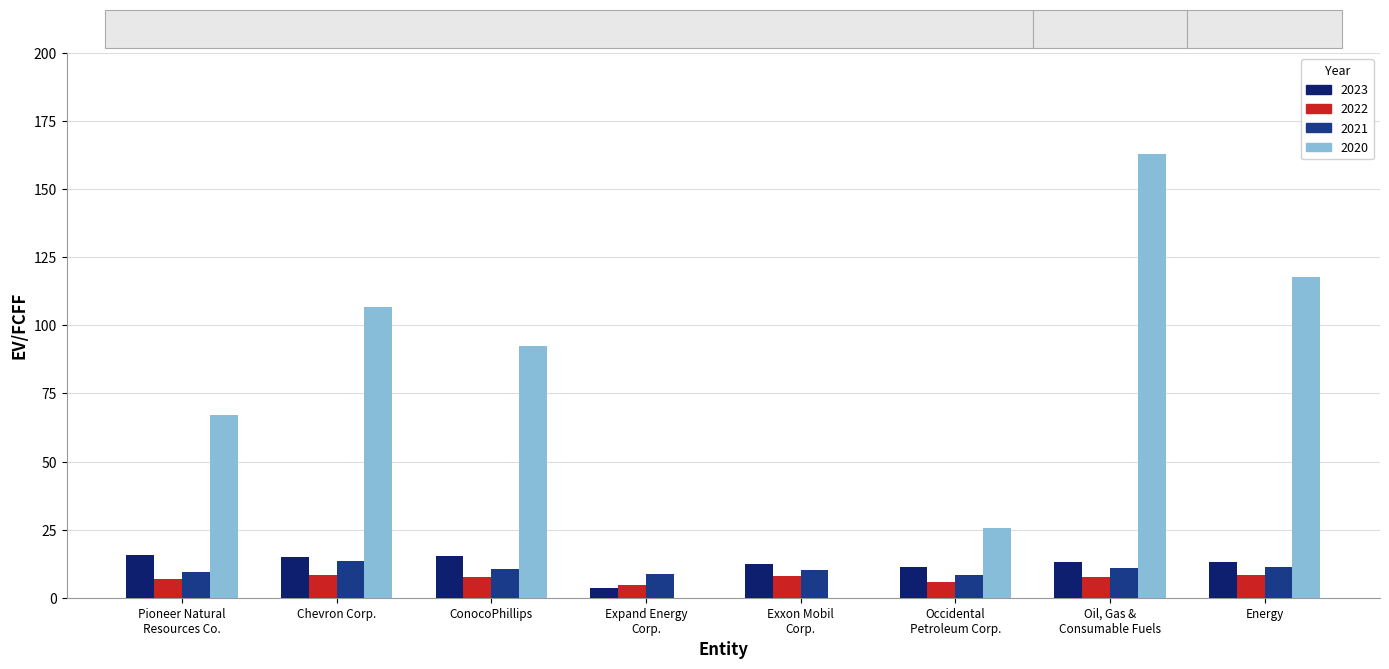

What is the sum of all 2022 values?

56.9